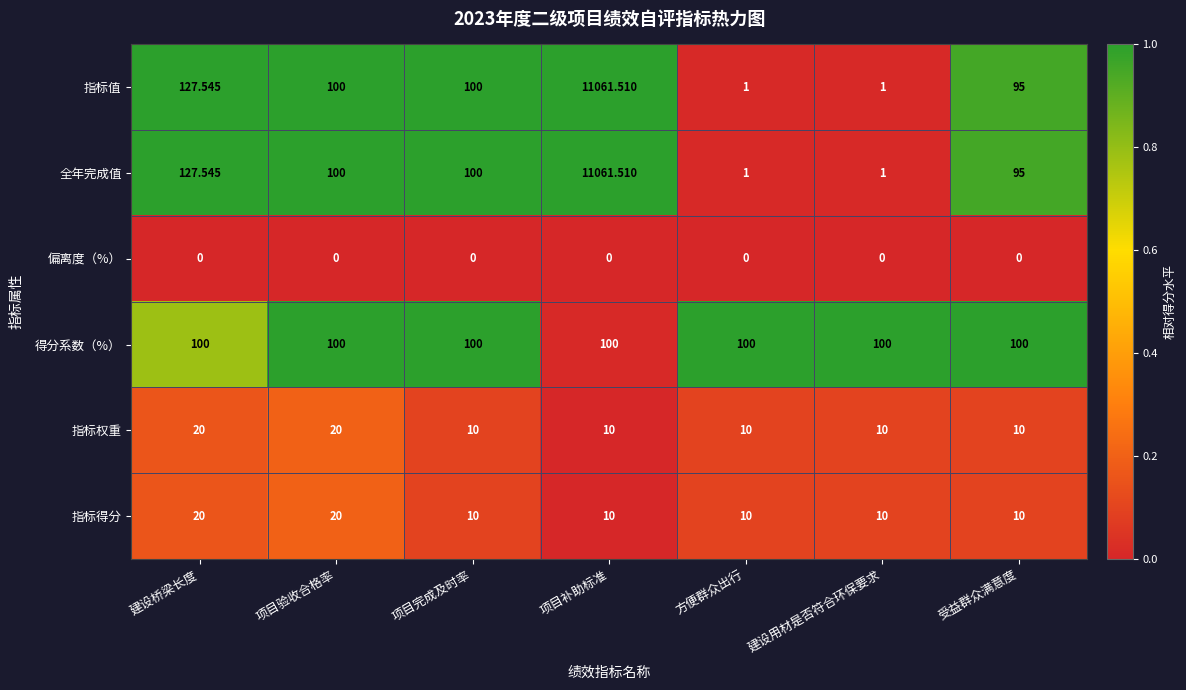

What is the difference between the highest and lowest values at 项目验收合格率?

100.0